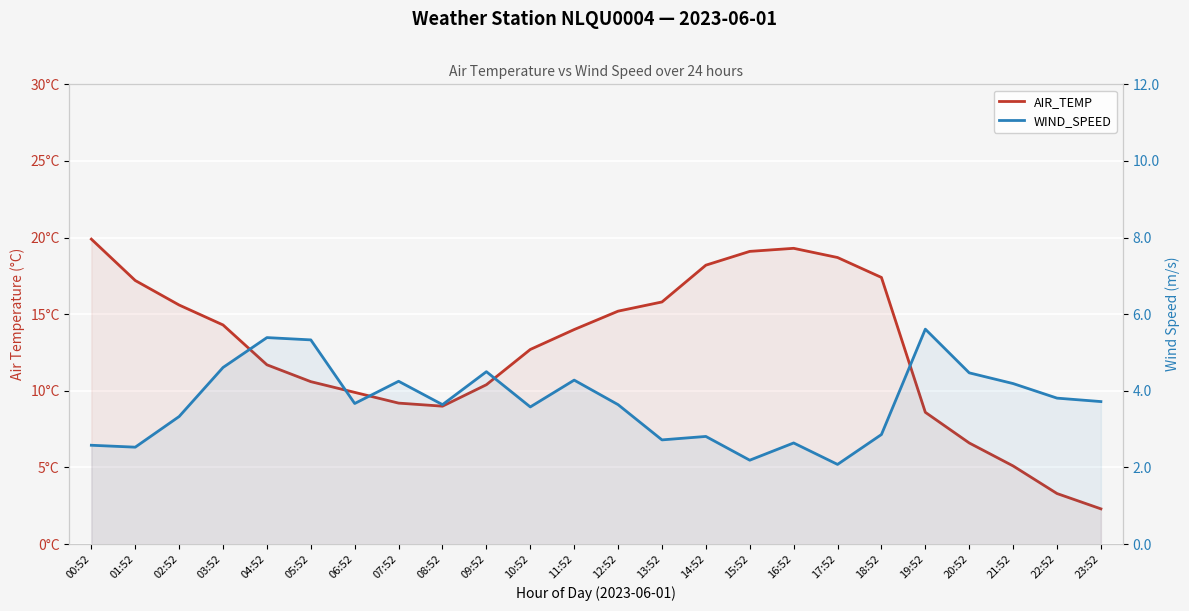

Reading left to right, what are all the values shown in this chart?

AIR_TEMP: 00:52=19.9	01:52=17.2	02:52=15.6	03:52=14.3	04:52=11.7	05:52=10.6	06:52=9.9	07:52=9.2	08:52=9.0	09:52=10.4	10:52=12.7	11:52=14.0	12:52=15.2	13:52=15.8	14:52=18.2	15:52=19.1	16:52=19.3	17:52=18.7	18:52=17.4	19:52=8.6	20:52=6.6	21:52=5.1	22:52=3.3	23:52=2.3
WIND_SPEED: 00:52=2.6	01:52=2.5	02:52=3.3	03:52=4.6	04:52=5.4	05:52=5.3	06:52=3.7	07:52=4.2	08:52=3.6	09:52=4.5	10:52=3.6	11:52=4.3	12:52=3.6	13:52=2.7	14:52=2.8	15:52=2.2	16:52=2.6	17:52=2.1	18:52=2.9	19:52=5.6	20:52=4.5	21:52=4.2	22:52=3.8	23:52=3.7